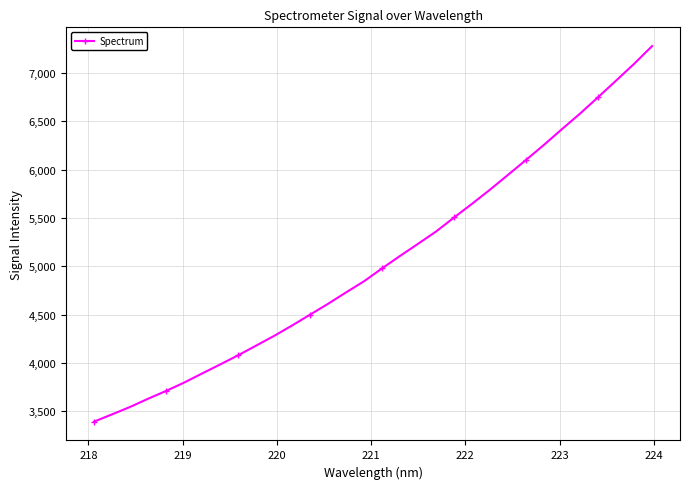

True or false: the data has more than 0 interior local peaks.

False